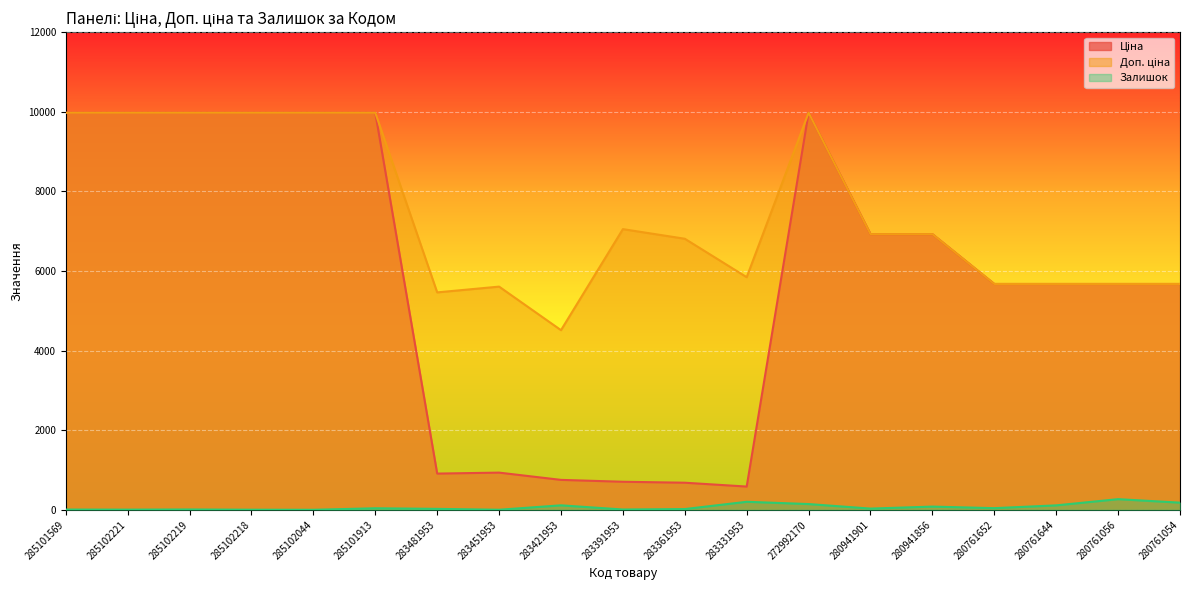

What is the difference between the maximum and minimum values in the Доп. ціна series?

5461.7